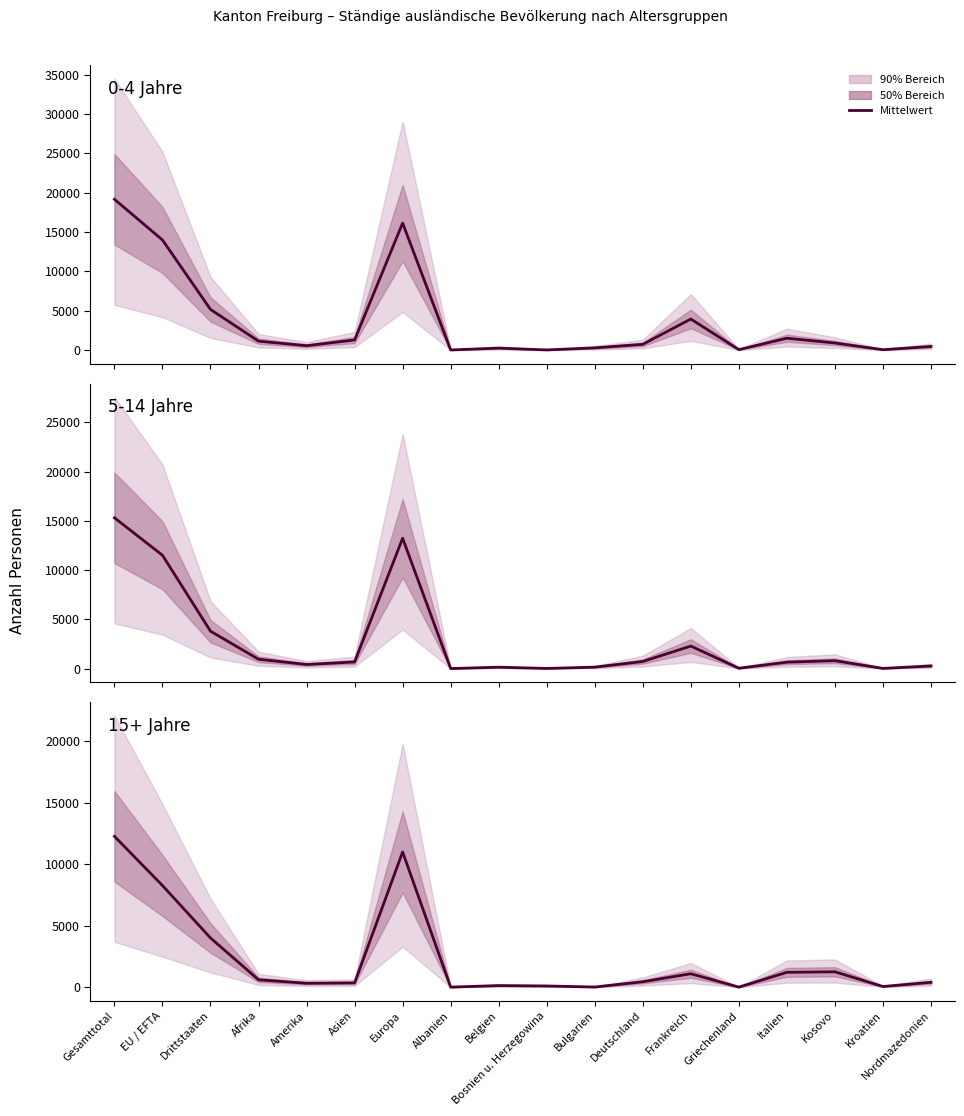

What is the value of the 0-4 Jahre point at the 12th from the left?

739.0